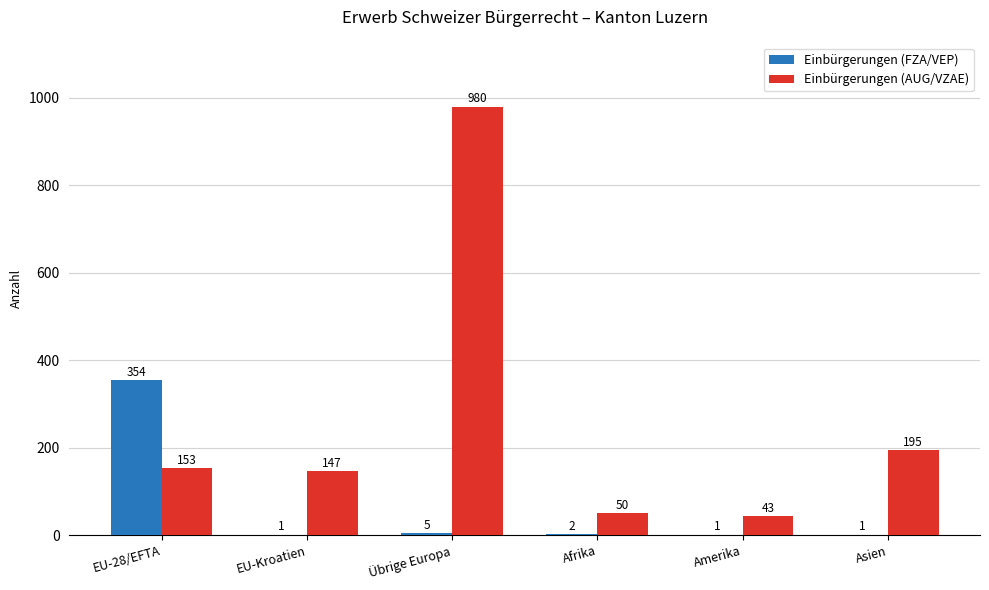

At which category is the sum across all series the highest?

Übrige Europa